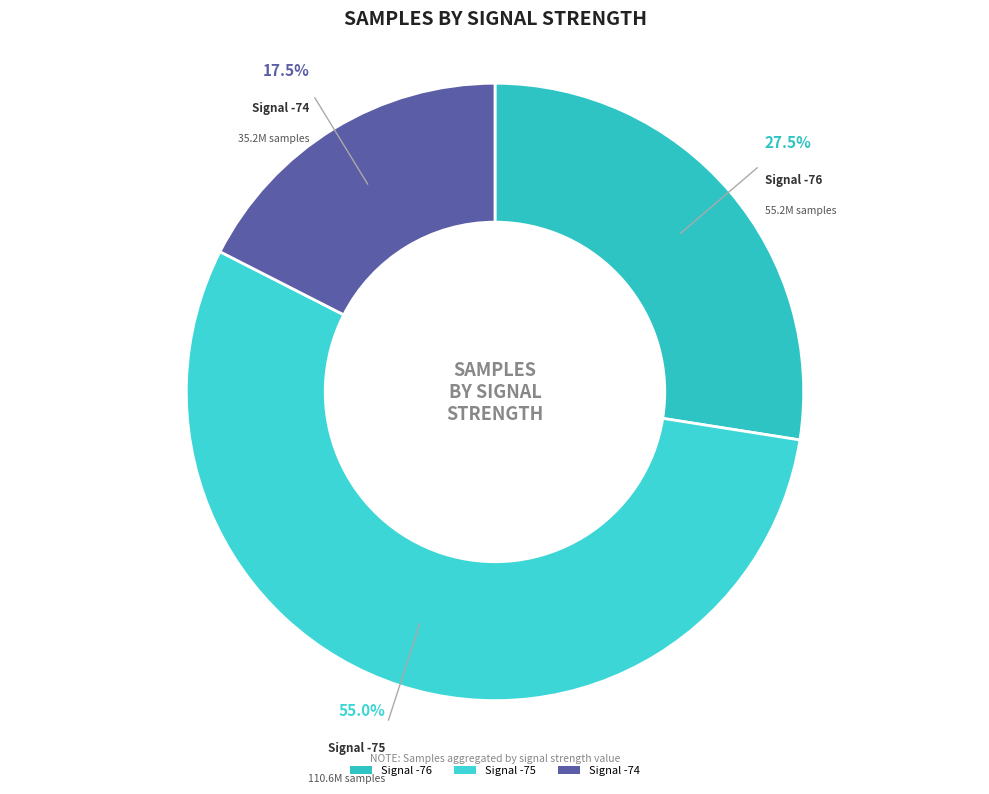

What percentage is NOT represented by Signal -76?

72.5%